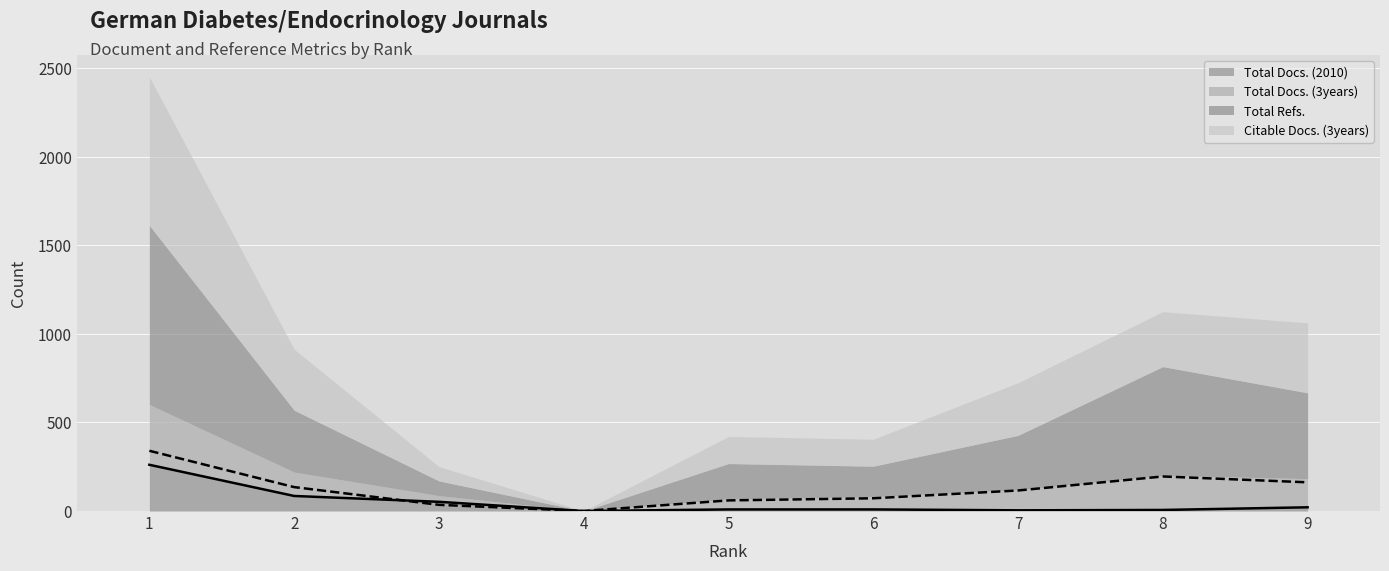

Which category has the highest value in the Total Docs. (2010) series?

1